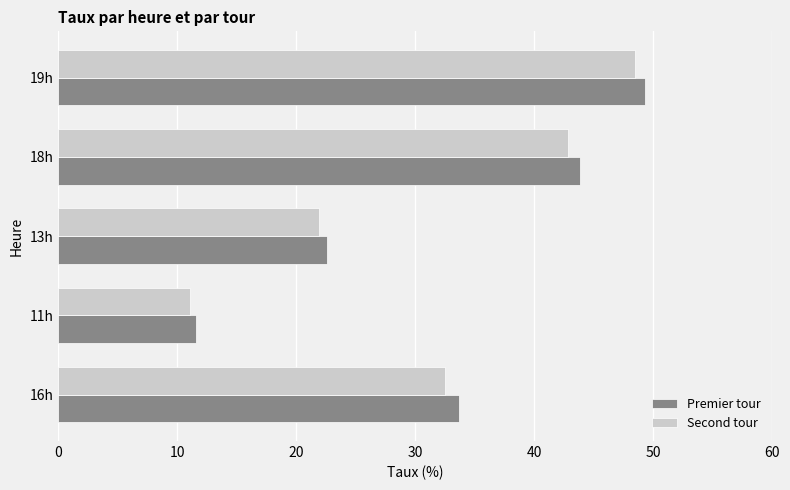

What is the approximate value of Second tour at 18h?

42.8